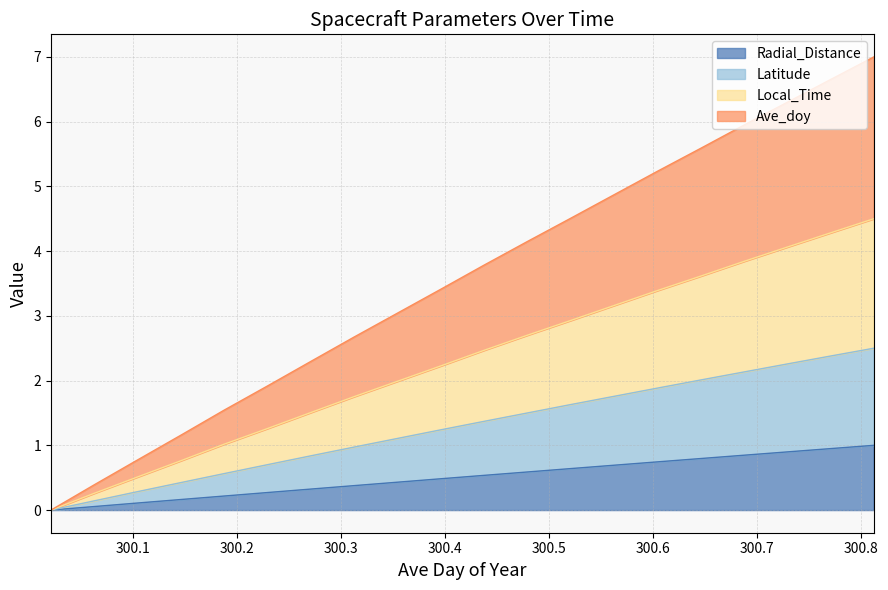

What is the sum of the Local_Time values at 300.3125 and 300.4375?

4.2